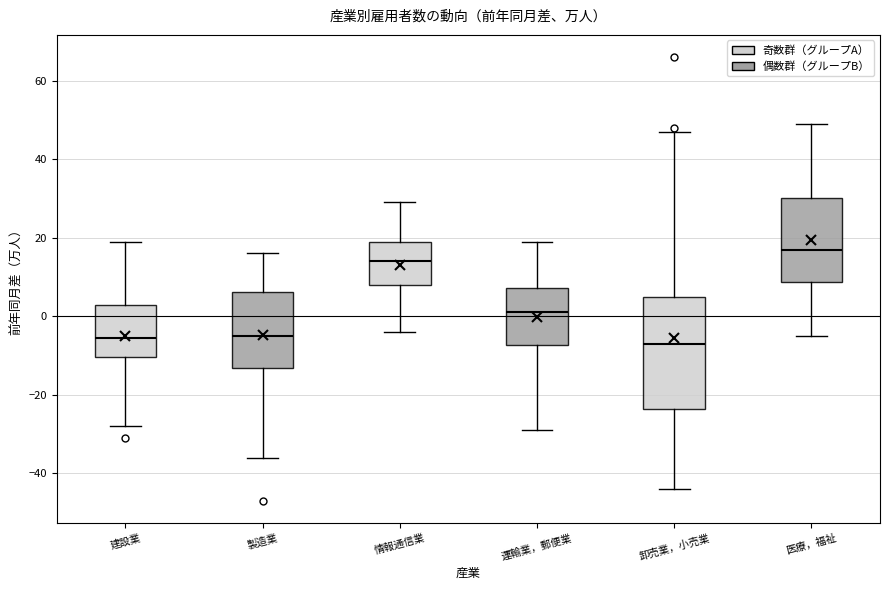

Which box's median line is the highest?

医療，福祉